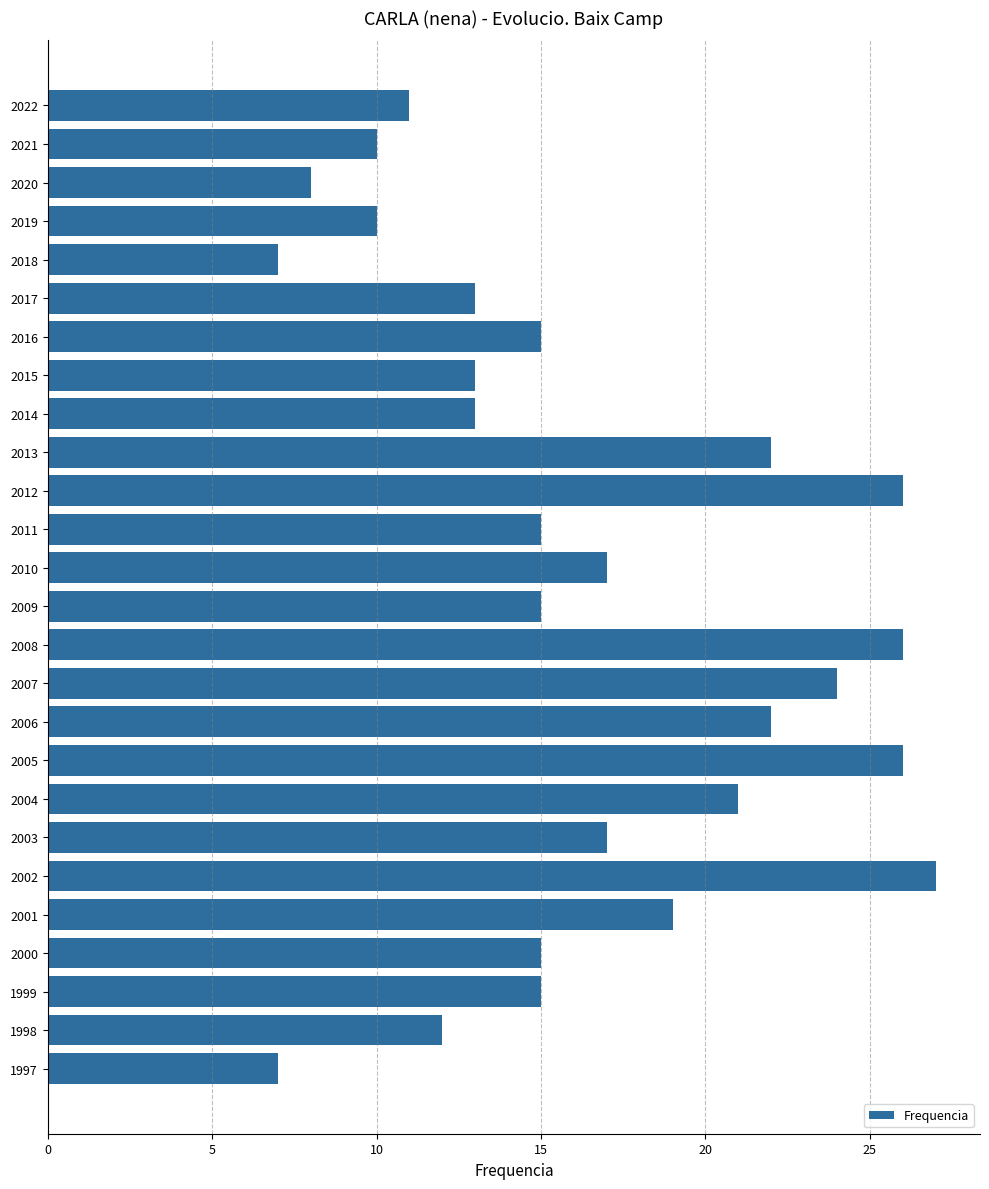

What is the value of the 9th bar from the top?

13